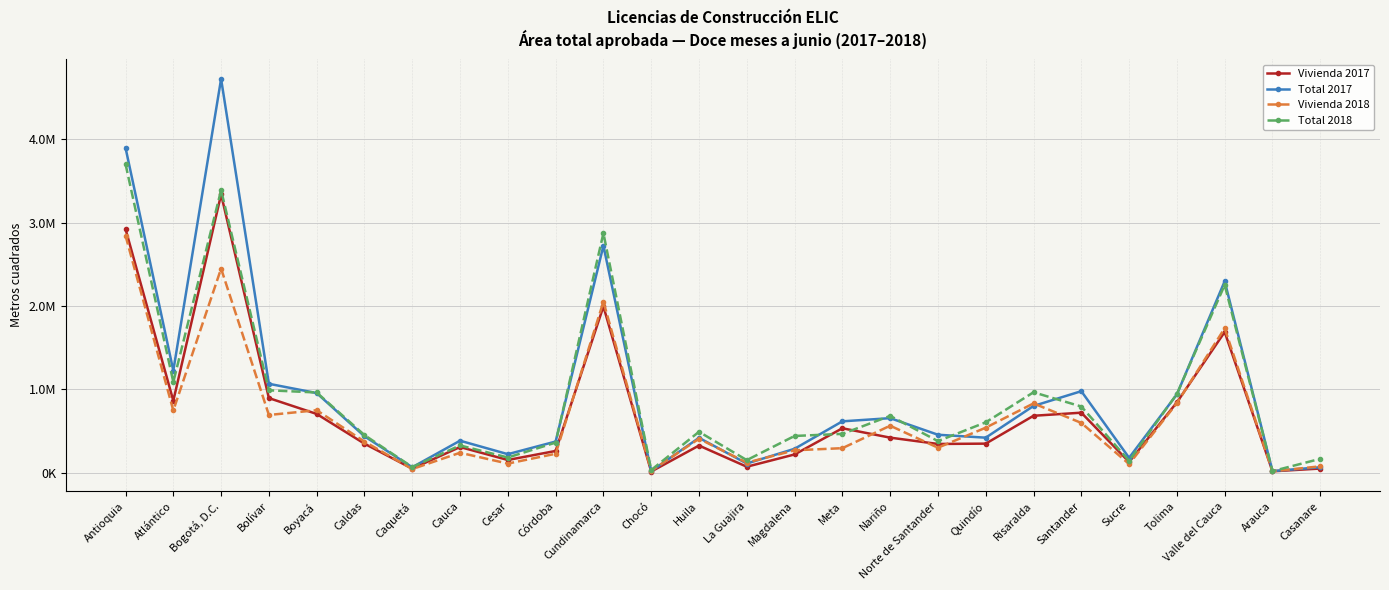

What is the difference between the highest and lowest values at Casanare?

116503